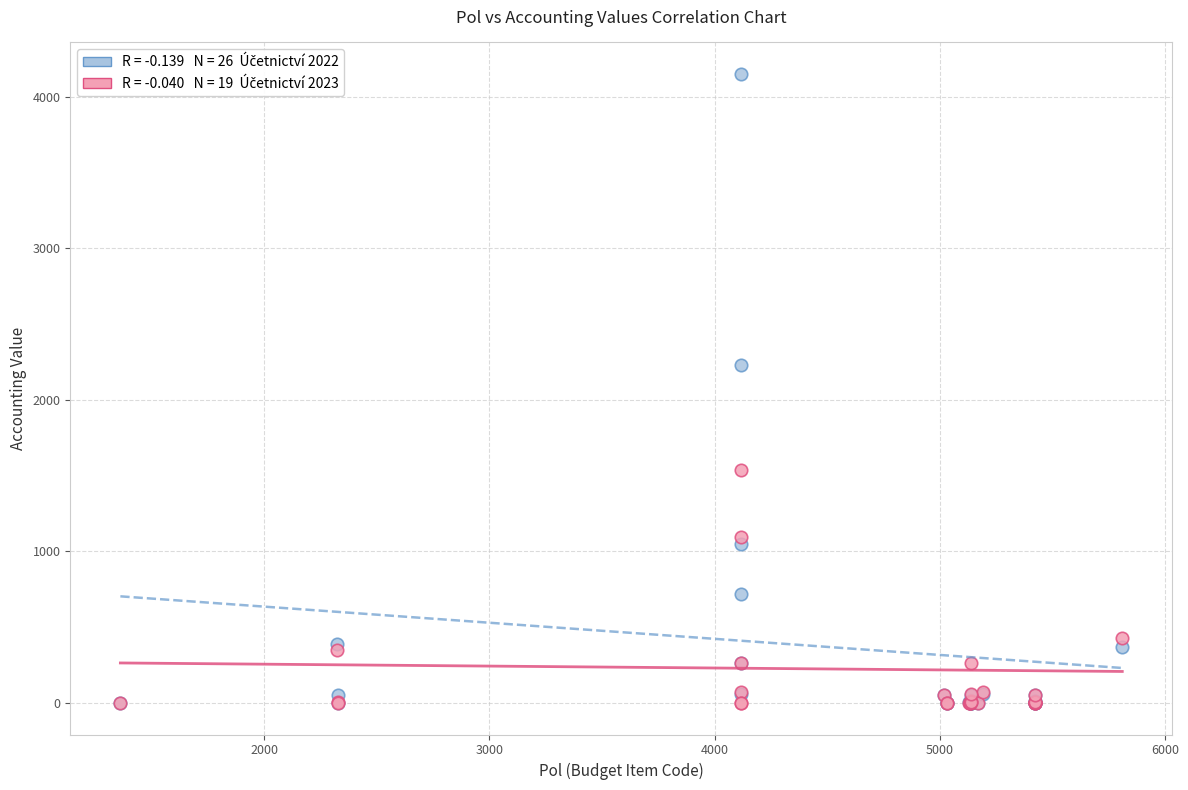

Across all series, what Y value is closest to 2075?

2230.9